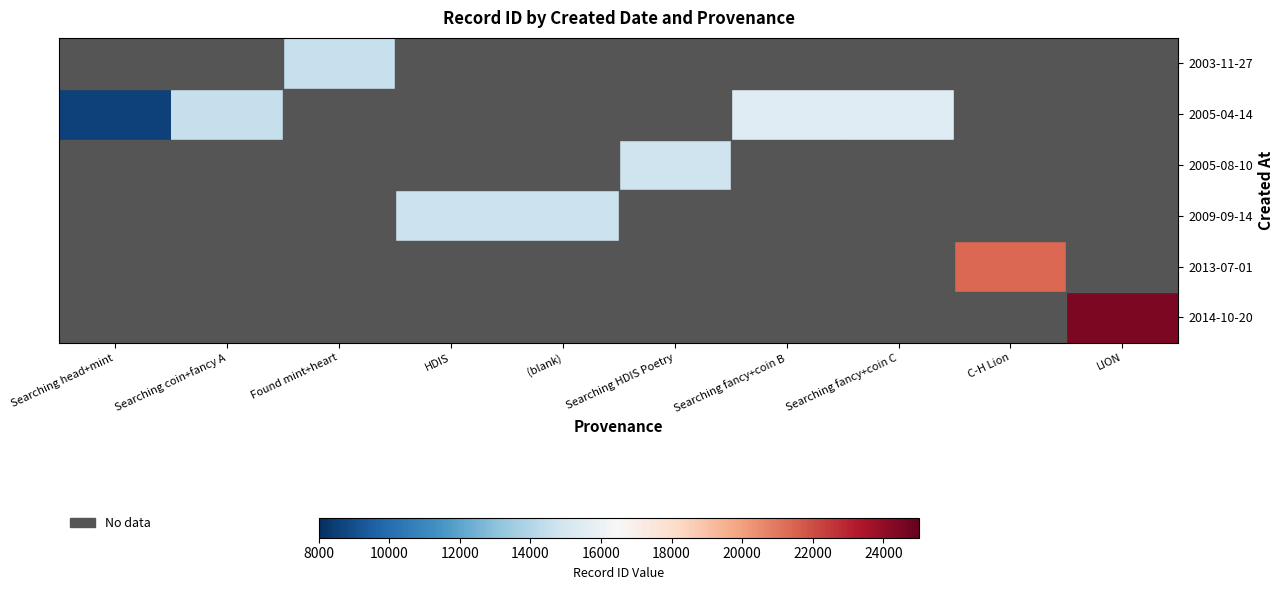

Which label corresponds to the smallest value in the chart?

Searching head+mint